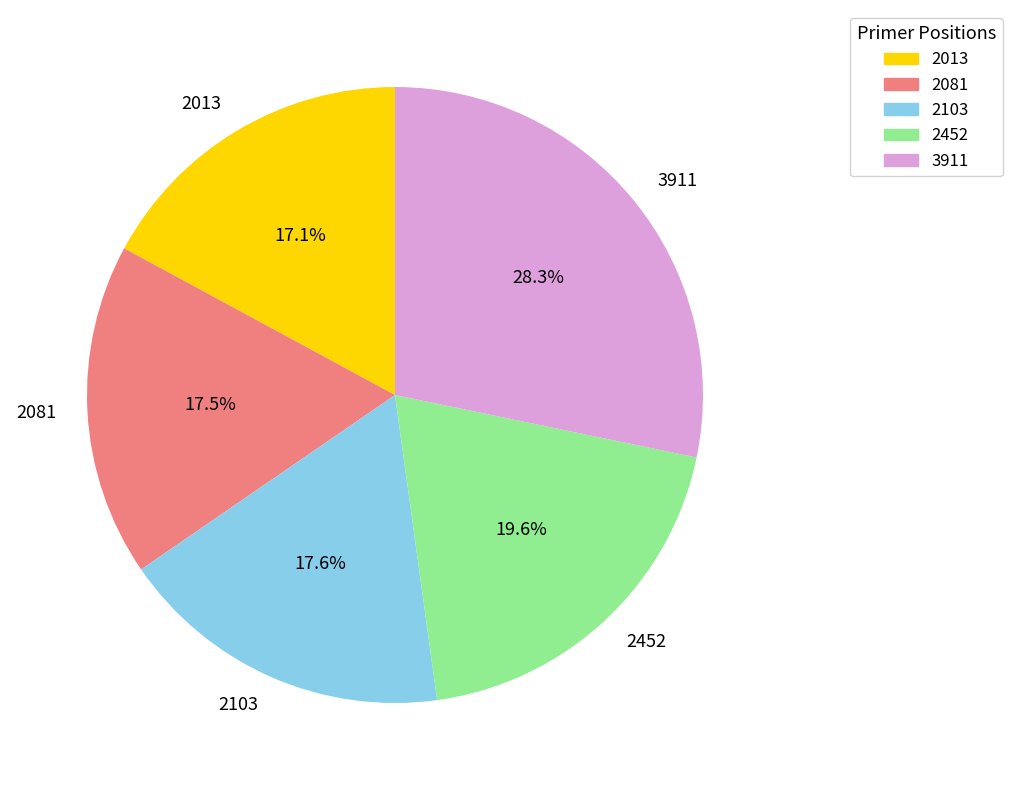

What percentage is the 2103 slice, to the nearest percent?

18%